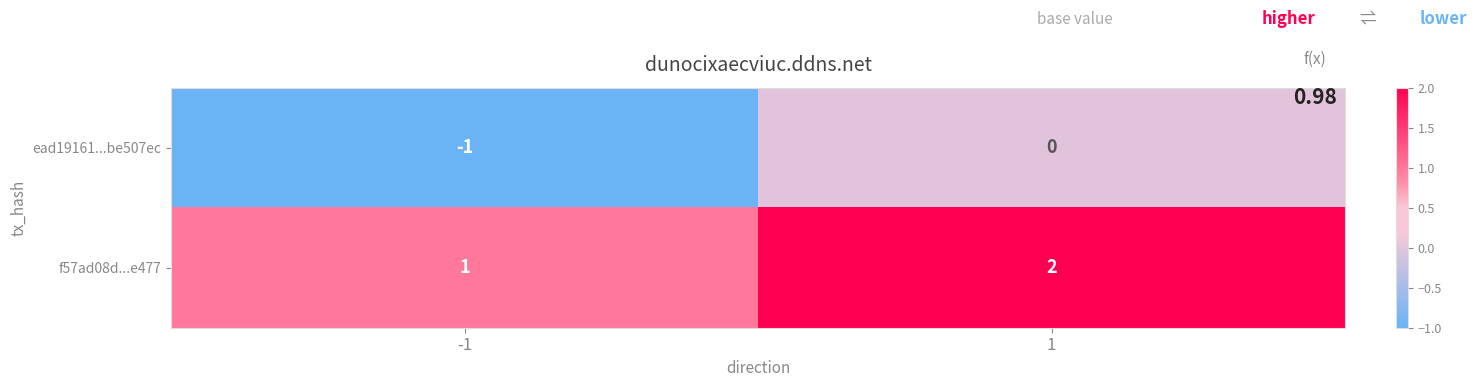

How many series are shown in this chart?

2